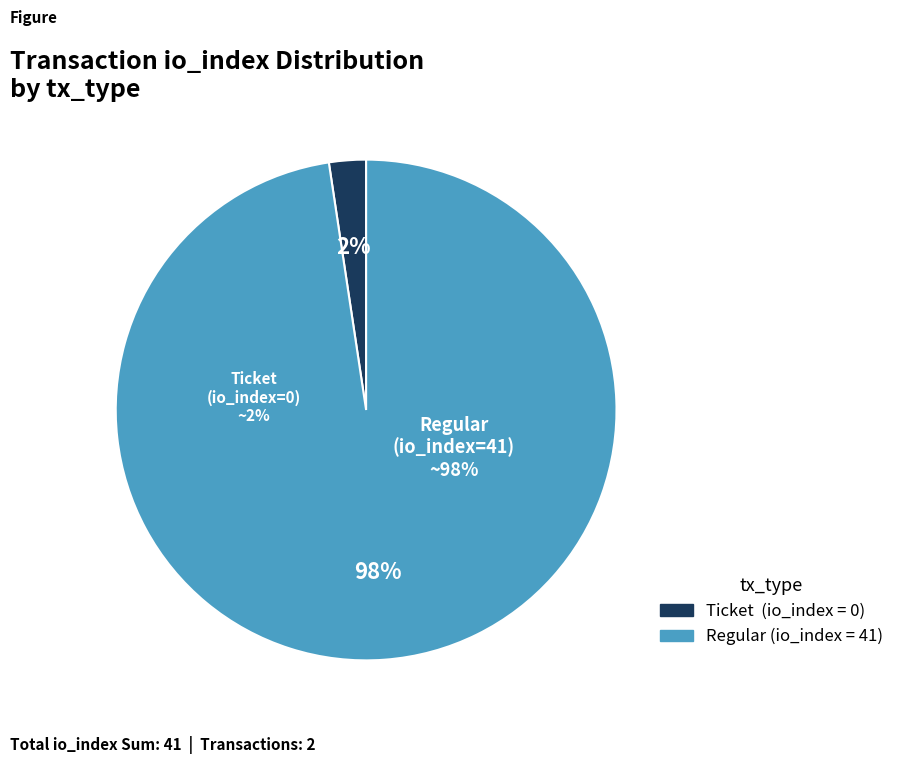

Between Regular (io_index=41) and Ticket (io_index=0), which is larger?

Regular (io_index=41)